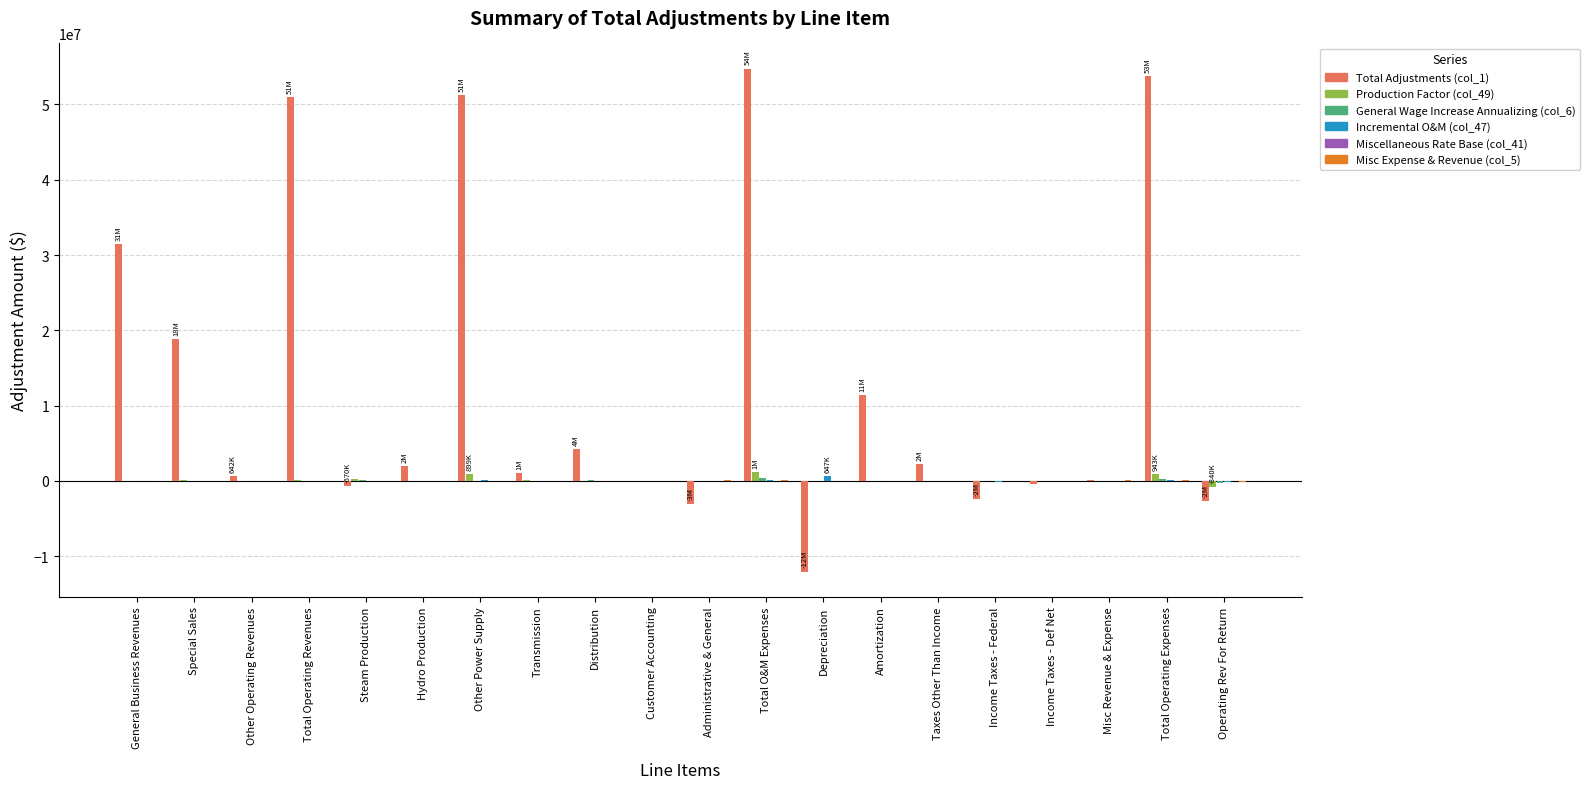

What is the sum of all Total Adjustments (col_1) values?

261463388.5